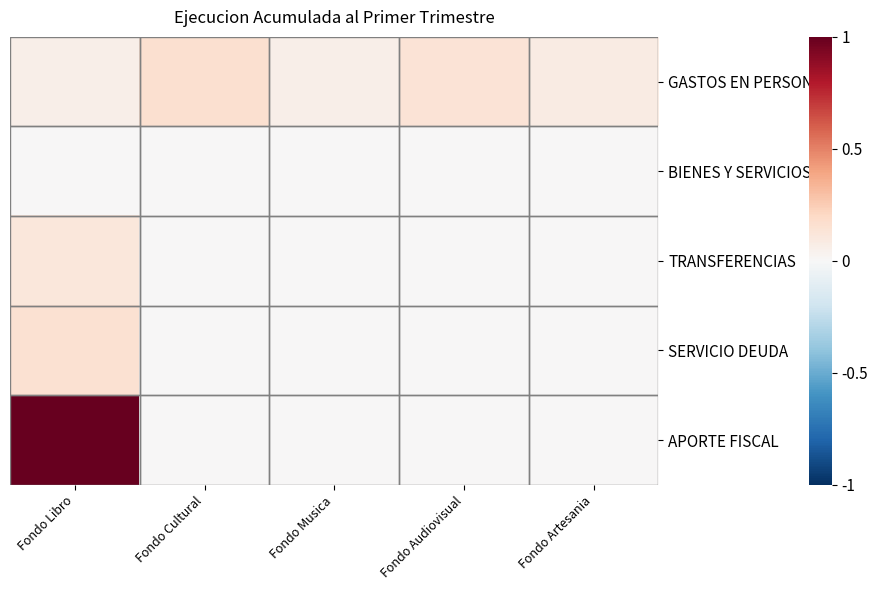

What is the greatest value displayed?

1.0